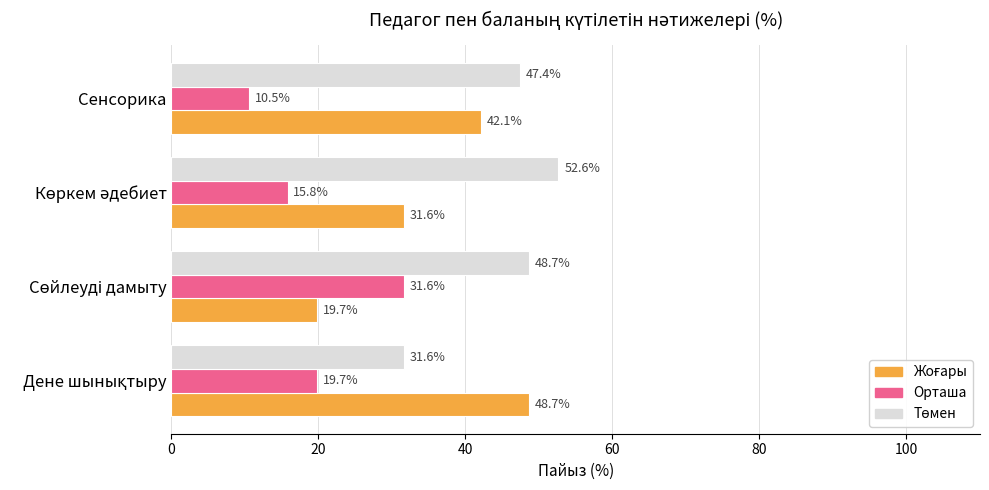

What is the minimum value shown in the chart?

10.5